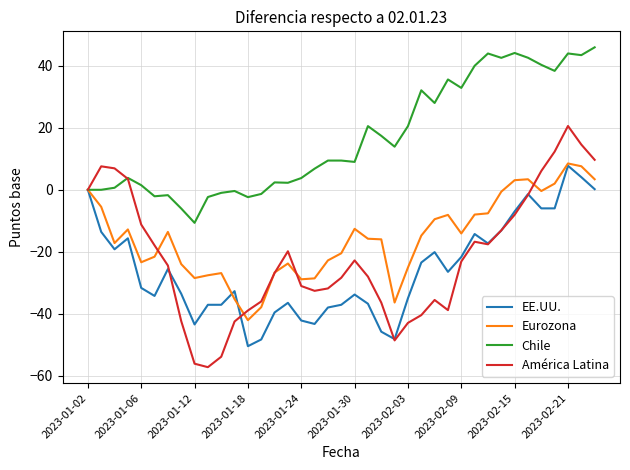

Is this an area chart (filled region under the line)?

No